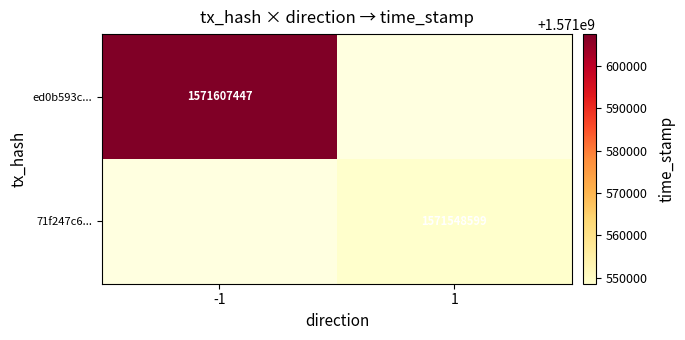

Is the value of 71f247c6... at 1 greater than the value of ed0b593c... at -1?

No